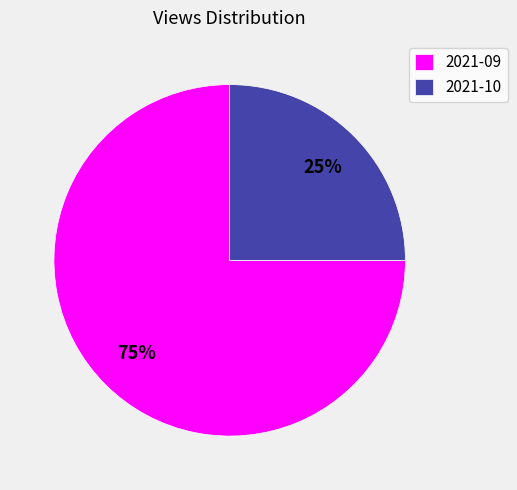

Is the sum of 2021-09 and 2021-10 greater than half?

Yes